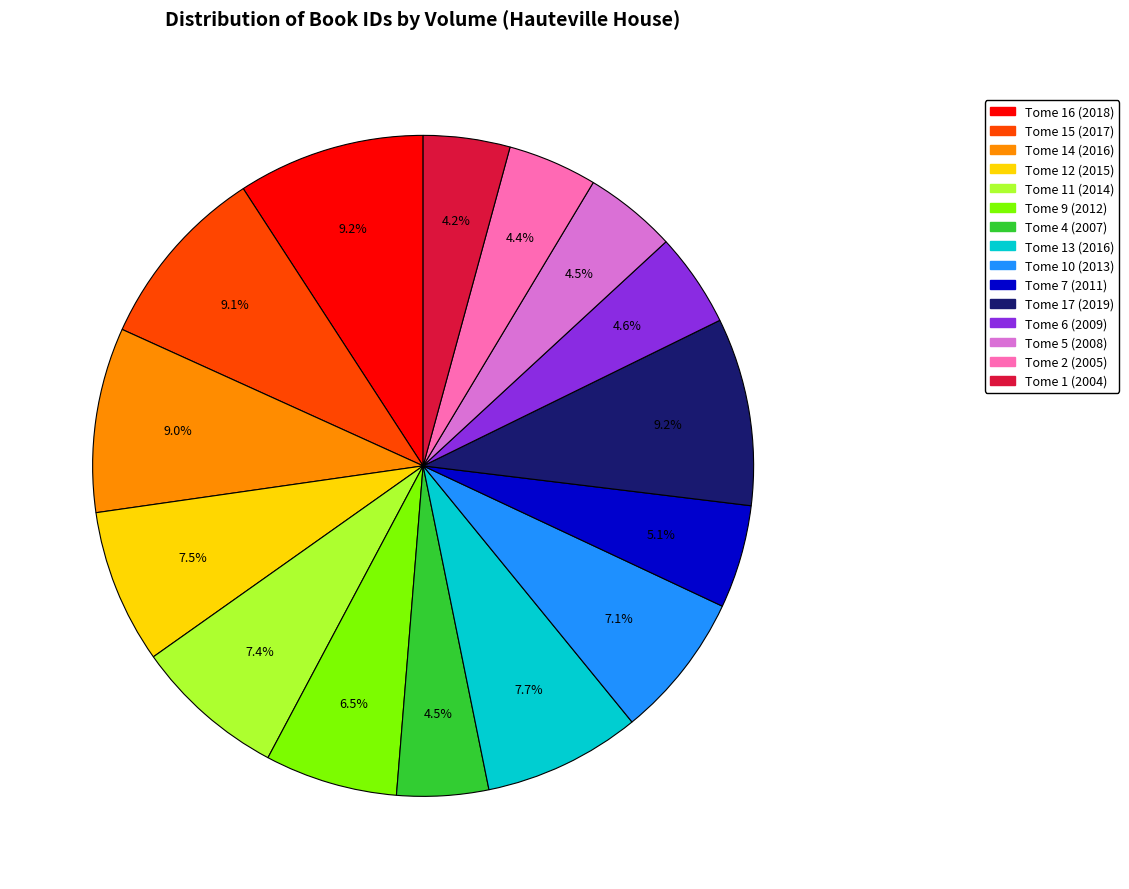

Combined, what portion of the pie is Tome 4 (2007) and Tome 12 (2015)?

12.0%